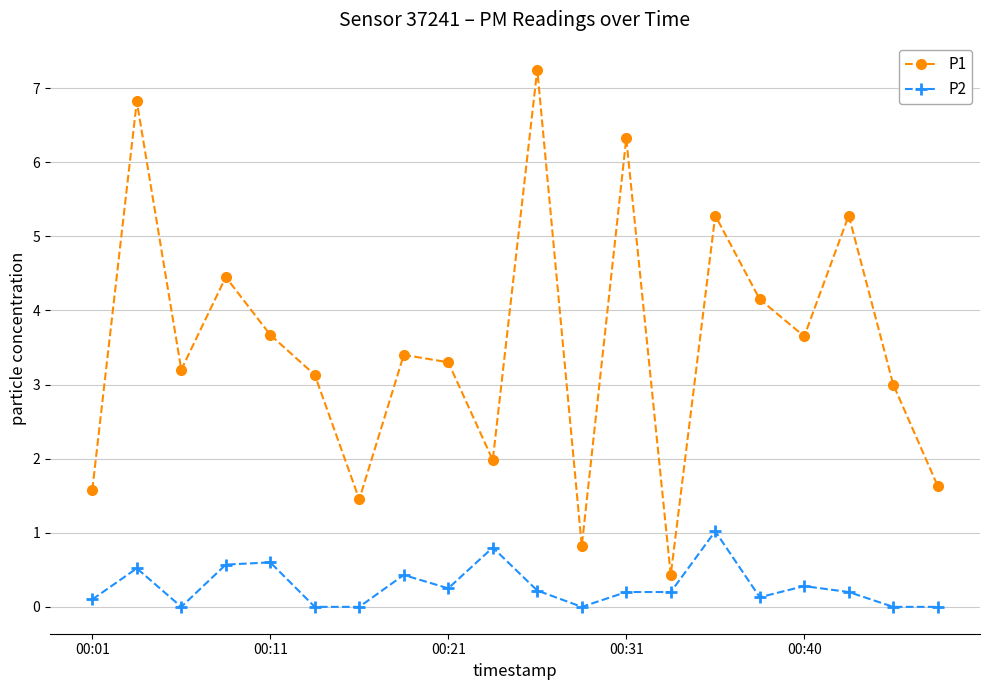

Which series has the widest spread of values?

P1